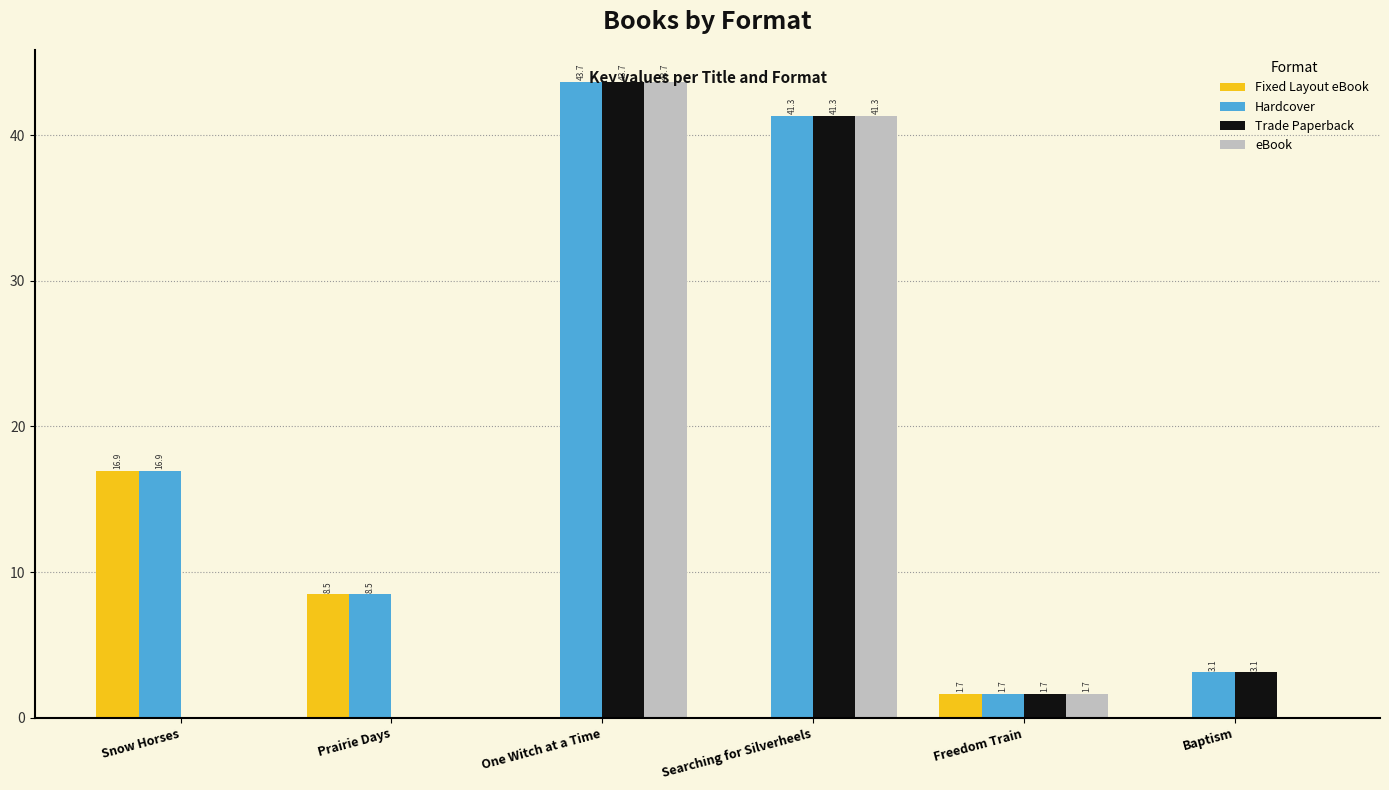

Reading right to left, what are all the values shown in this chart?

Fixed Layout eBook: Baptism=0.0	Freedom Train=1.7	Searching for Silverheels=0.0	One Witch at a Time=0.0	Prairie Days=8.5	Snow Horses=16.9
Hardcover: Baptism=3.1	Freedom Train=1.7	Searching for Silverheels=41.3	One Witch at a Time=43.7	Prairie Days=8.5	Snow Horses=16.9
Trade Paperback: Baptism=3.1	Freedom Train=1.7	Searching for Silverheels=41.3	One Witch at a Time=43.7	Prairie Days=0.0	Snow Horses=0.0
eBook: Baptism=0.0	Freedom Train=1.7	Searching for Silverheels=41.3	One Witch at a Time=43.7	Prairie Days=0.0	Snow Horses=0.0